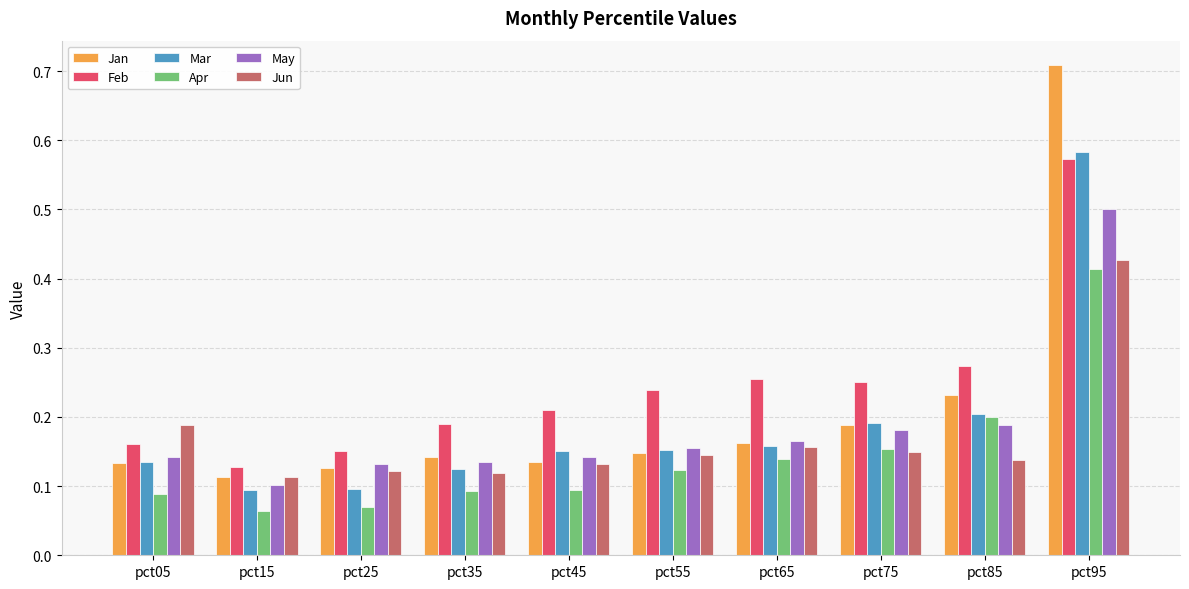

At how many categories does at least one series exceed 0?

10